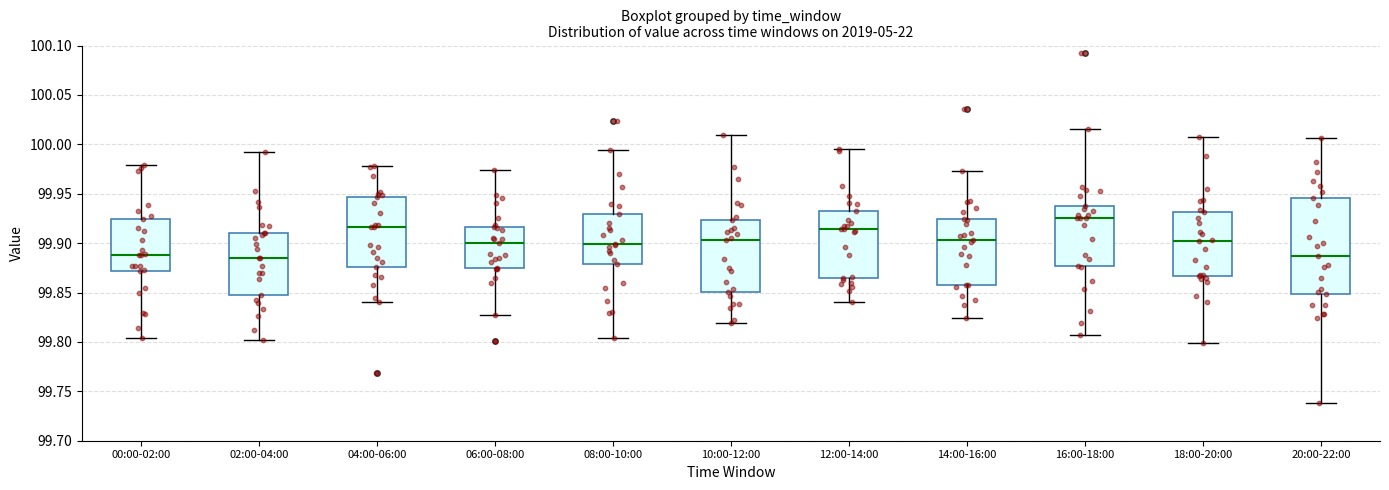

Where does the median line of the box for 20:00-22:00 sit on the y-axis? The values are not printed on the chart, so give them approximately, as read against the axis.

99.885